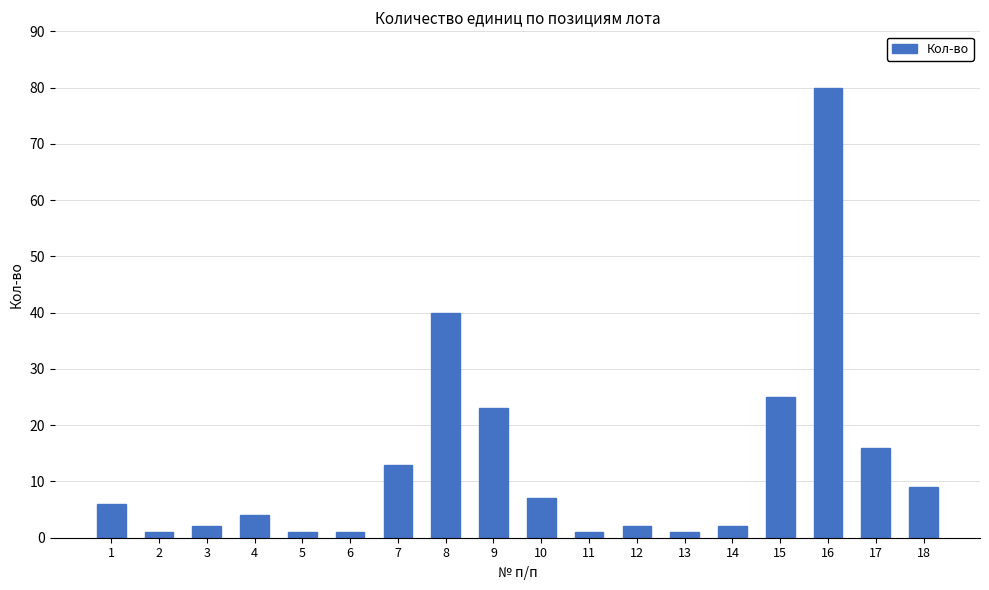

Reading left to right, extract all data points from this chart.

1=6	2=1	3=2	4=4	5=1	6=1	7=13	8=40	9=23	10=7	11=1	12=2	13=1	14=2	15=25	16=80	17=16	18=9